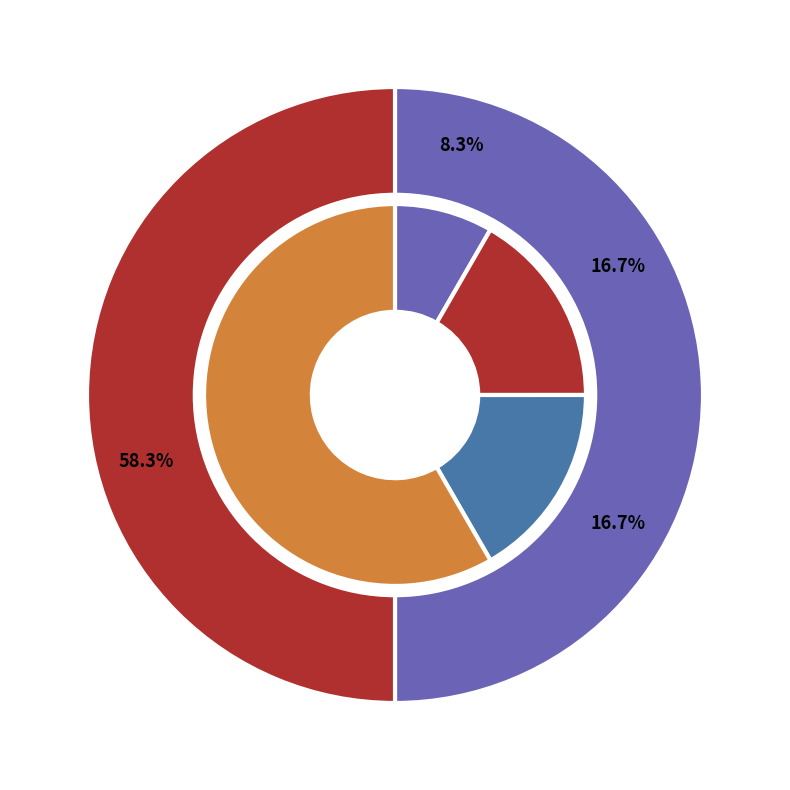

Is it true that 20200 is 1% of the pie?

False